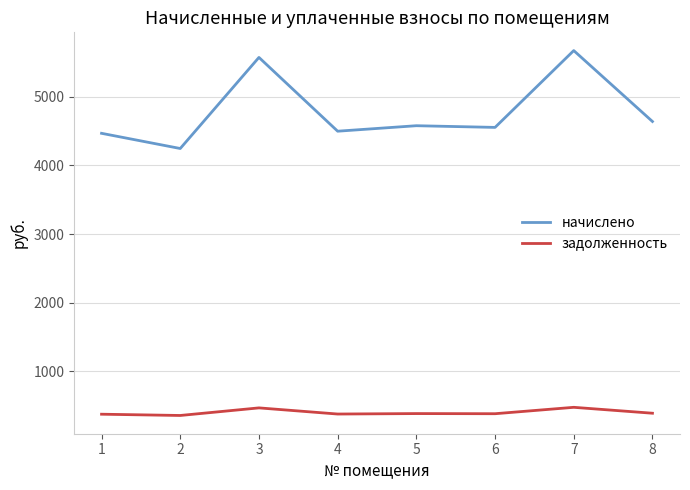

What is the smallest value displayed?

354.0